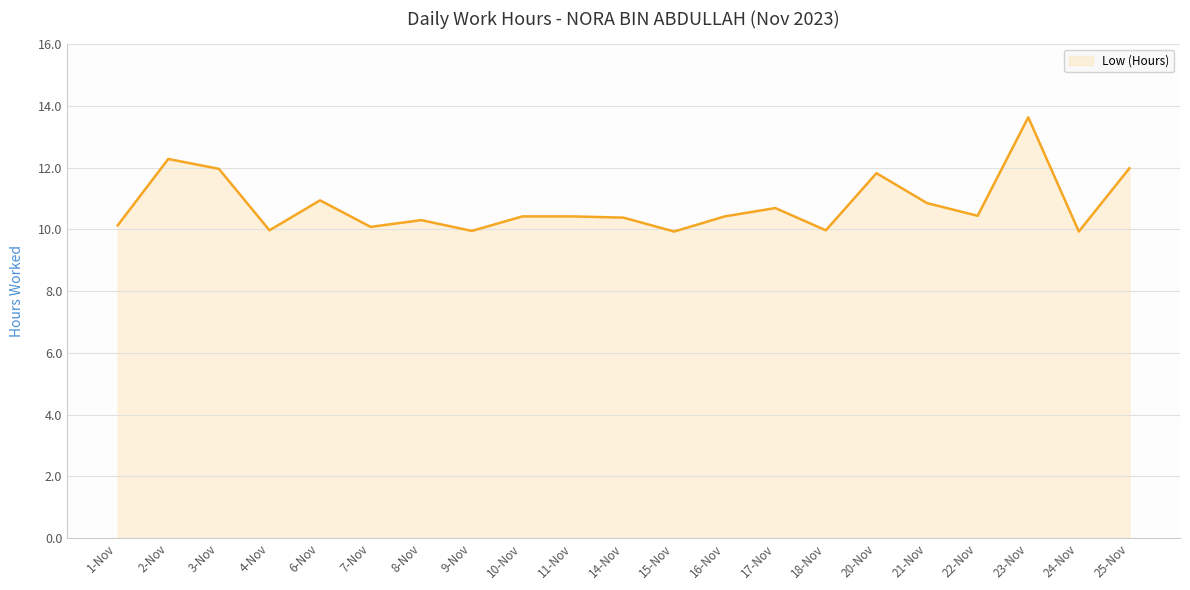

At which category does the data reach its first local valley?

4-Nov